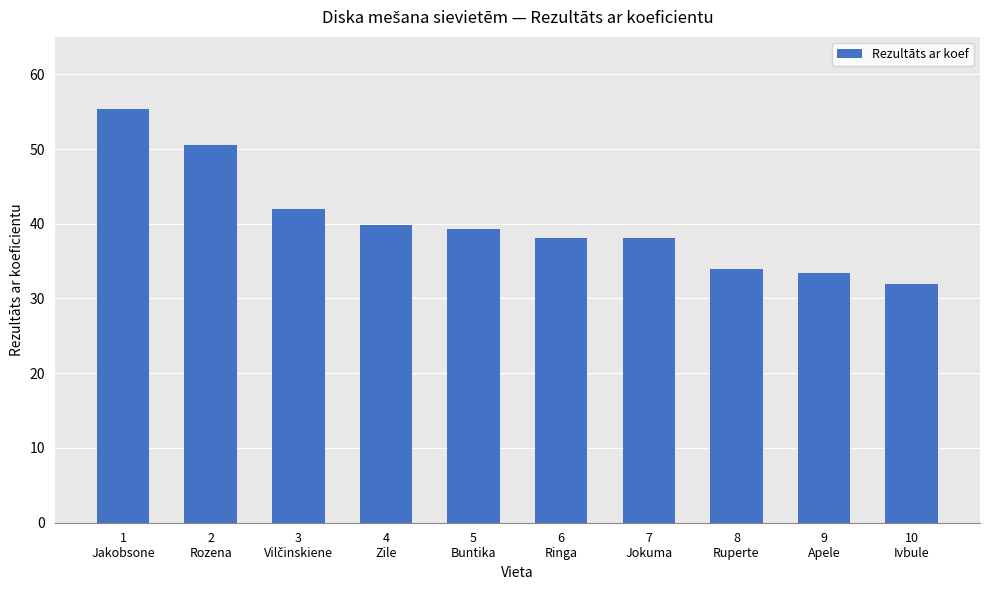

What is the change in value from 1
Jakobsone to 5
Buntika?

-16.1